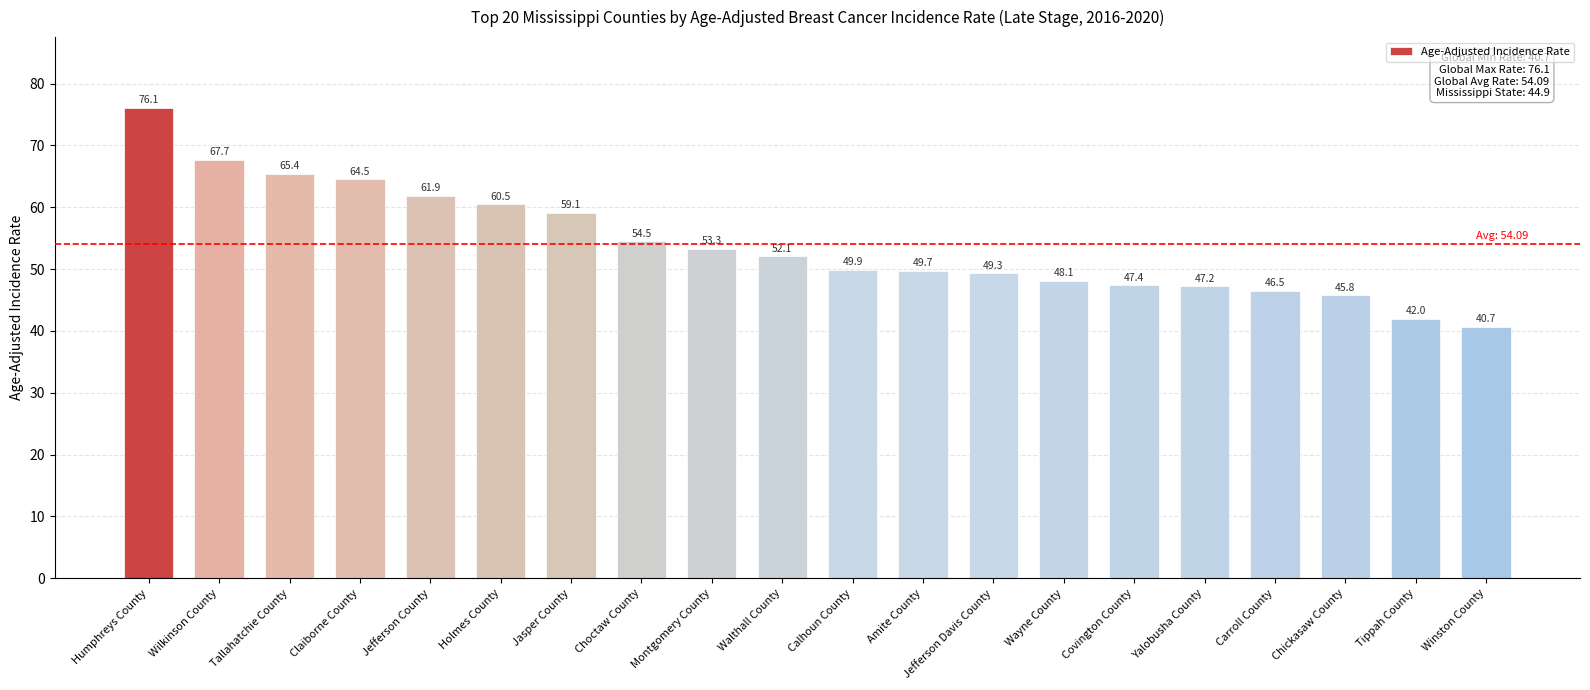

What is the difference between the second highest and minimum values?

27.0